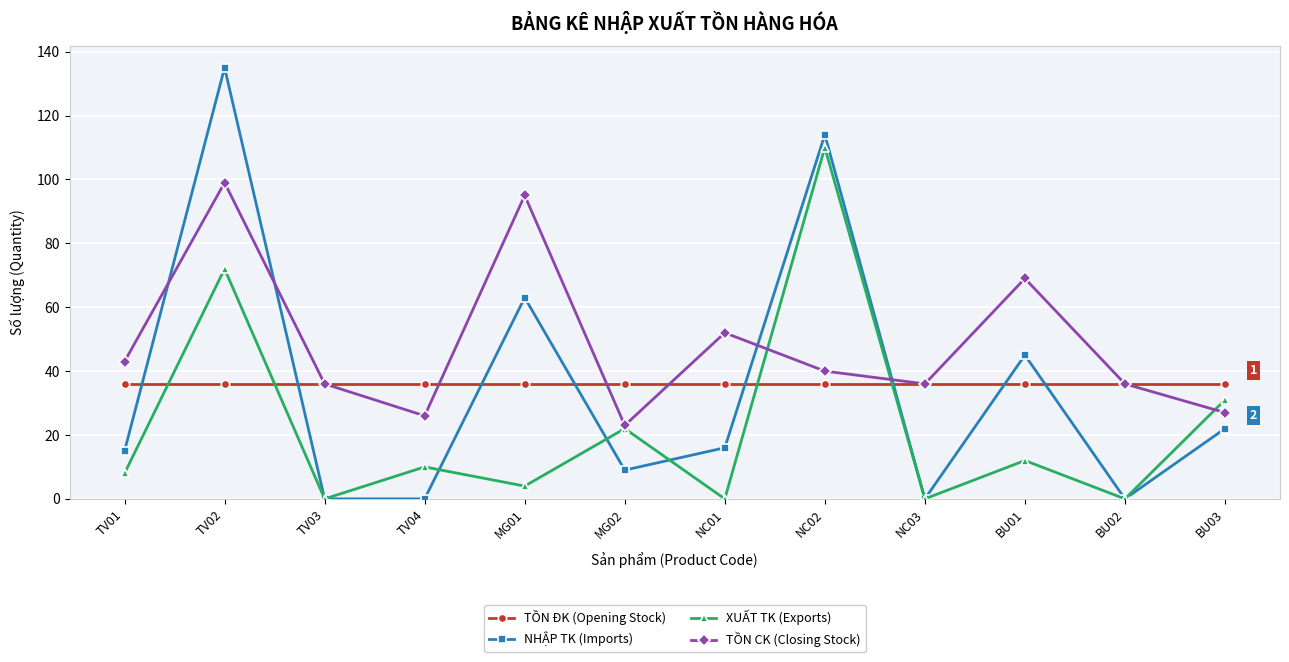

What is the value of the TỒN CK (Closing Stock) point at the 10th from the left?

69